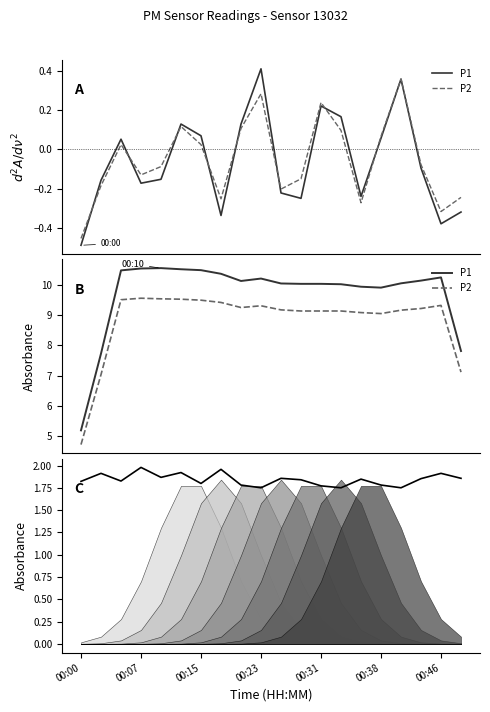

True or false: P2 and P1 cross at least once.

False